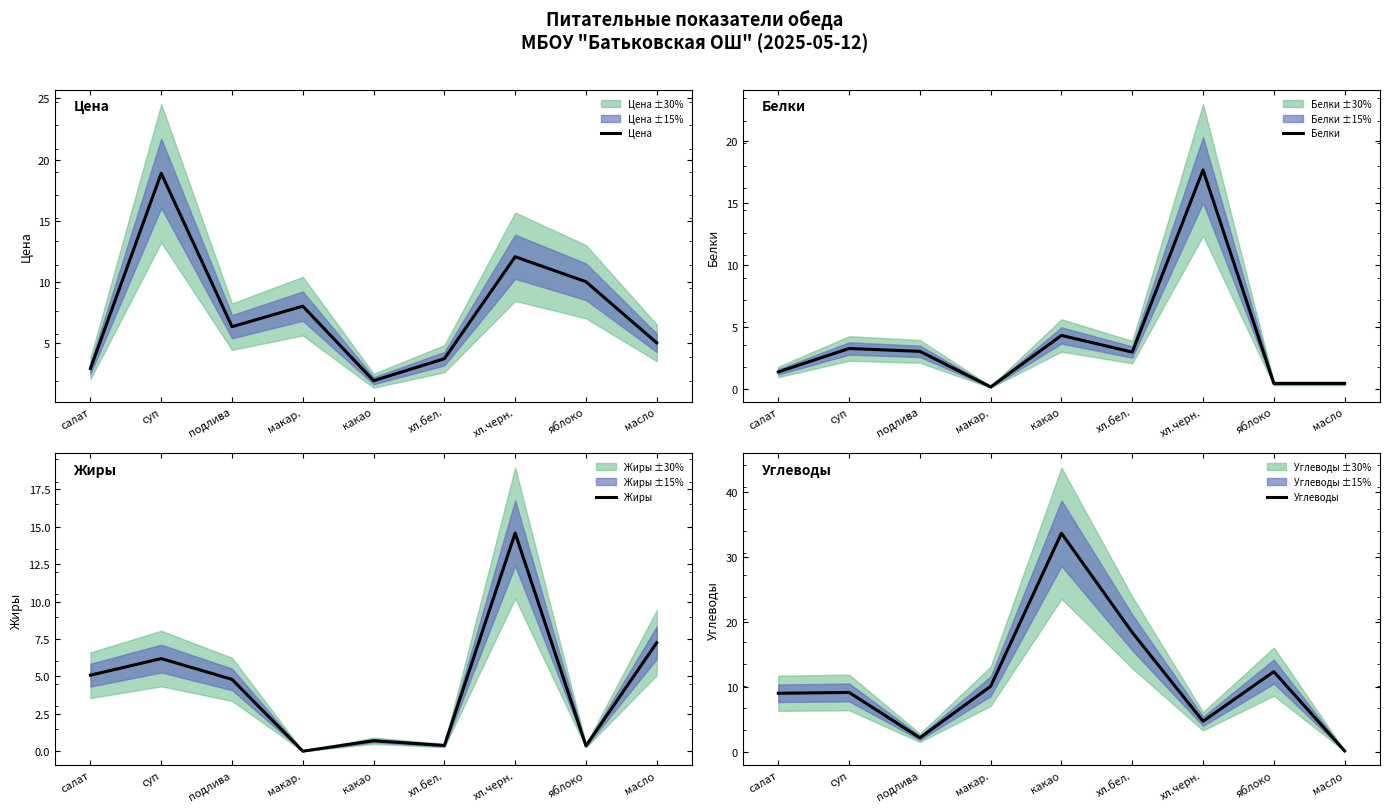

What is the difference between the Жиры values at подлива and яблоко?

4.4